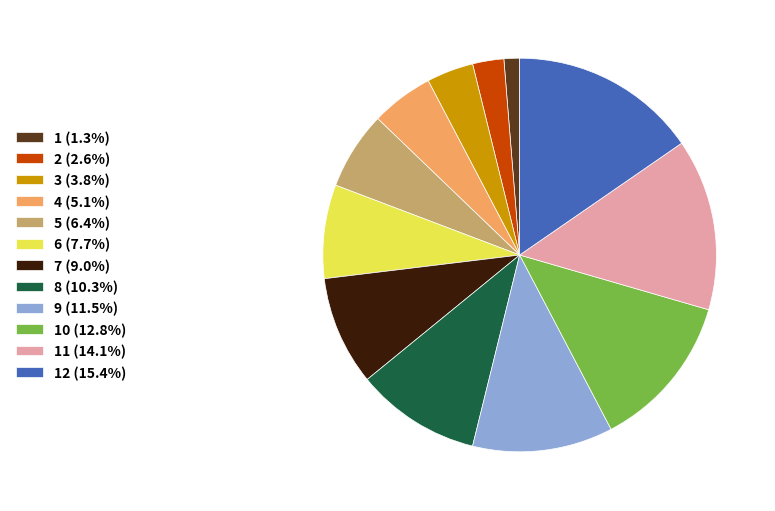

Combined, do 11 (14.1%) and 5 (6.4%) account for over 50%?

No